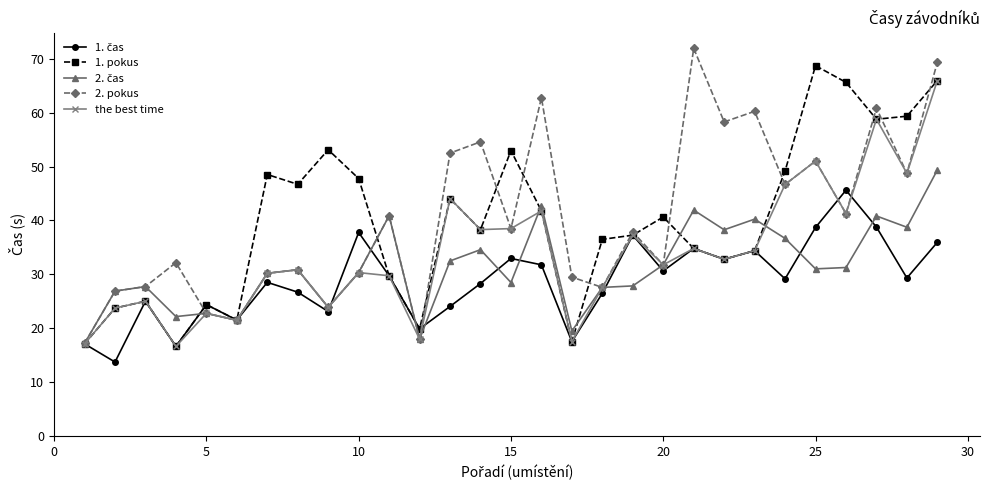

What is the average value of the the best time series?

33.8